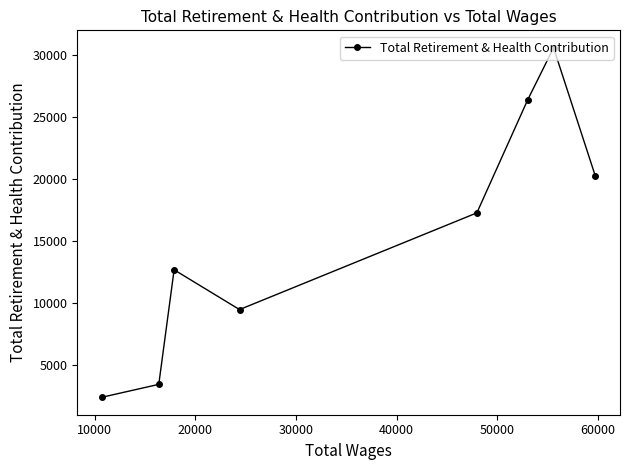

What is the minimum value shown in the chart?

2413